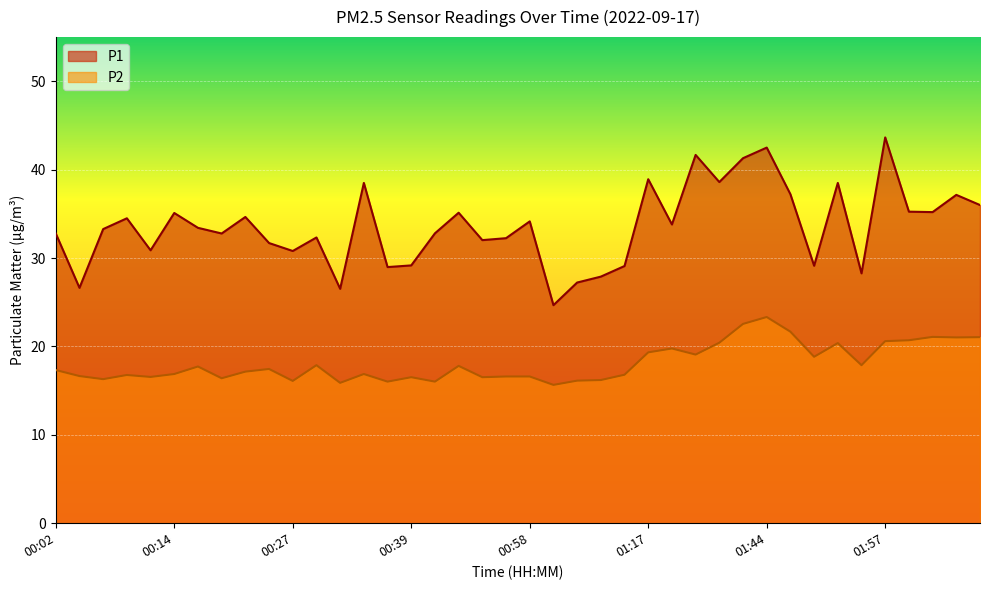

The P1 series shows 13.1 at 00:44. True or false?

False